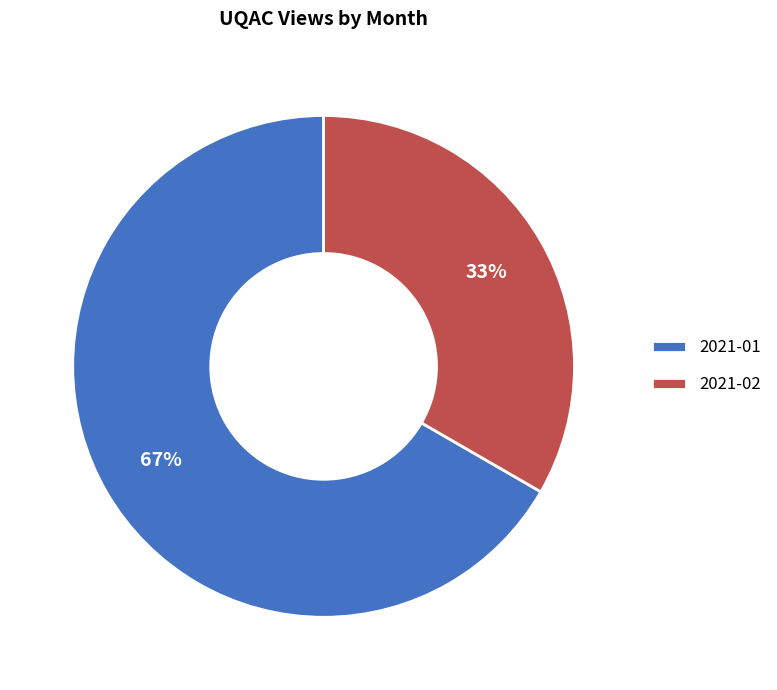

What percentage is the 2021-02 slice, to the nearest percent?

33%